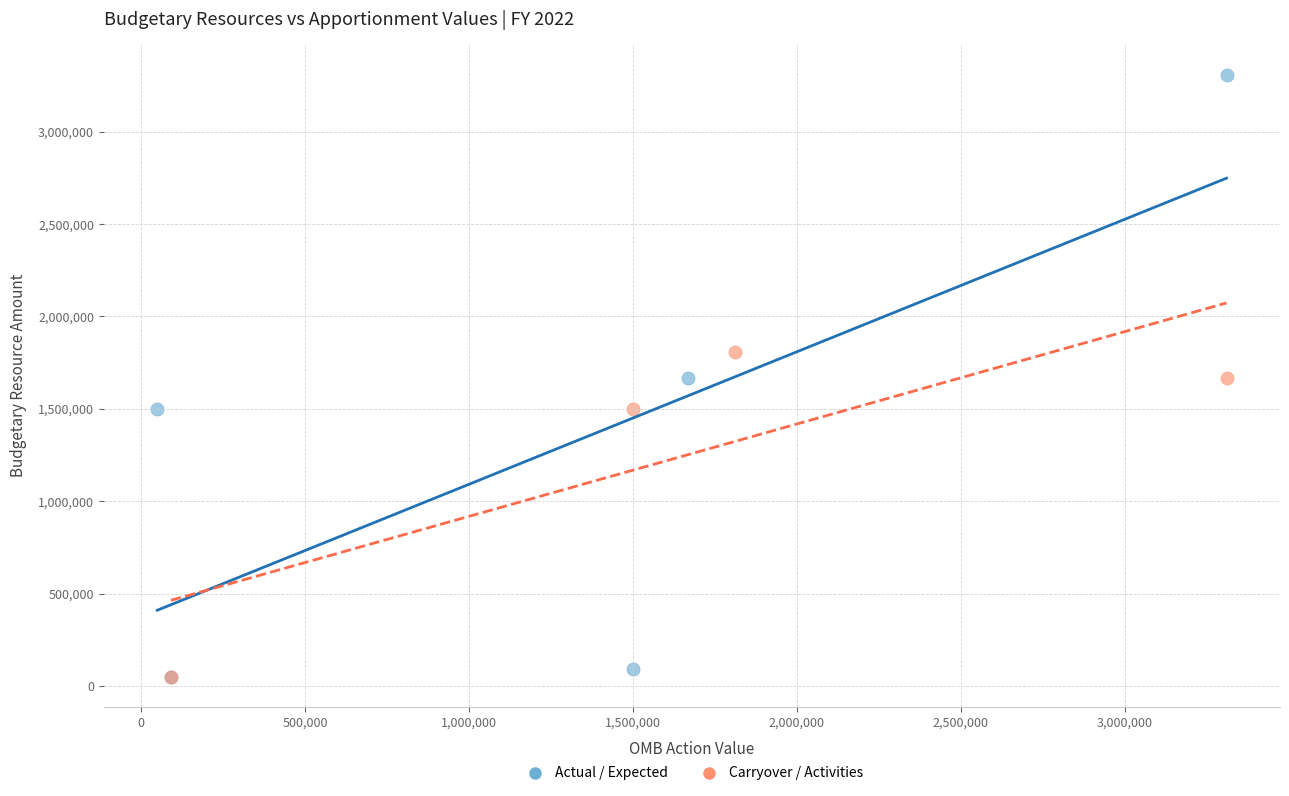

Which series has the largest Y range (max minus min)?

Actual / Expected